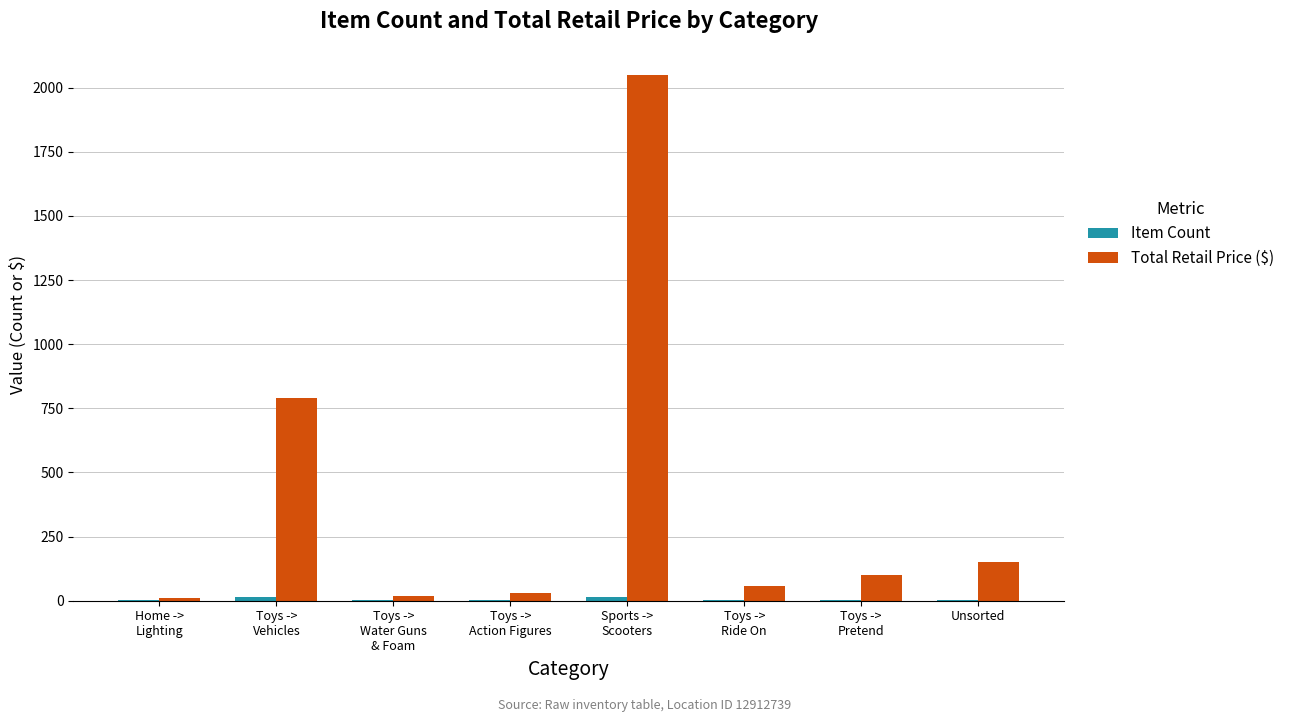

Which series has the largest total across all categories?

Total Retail Price ($)